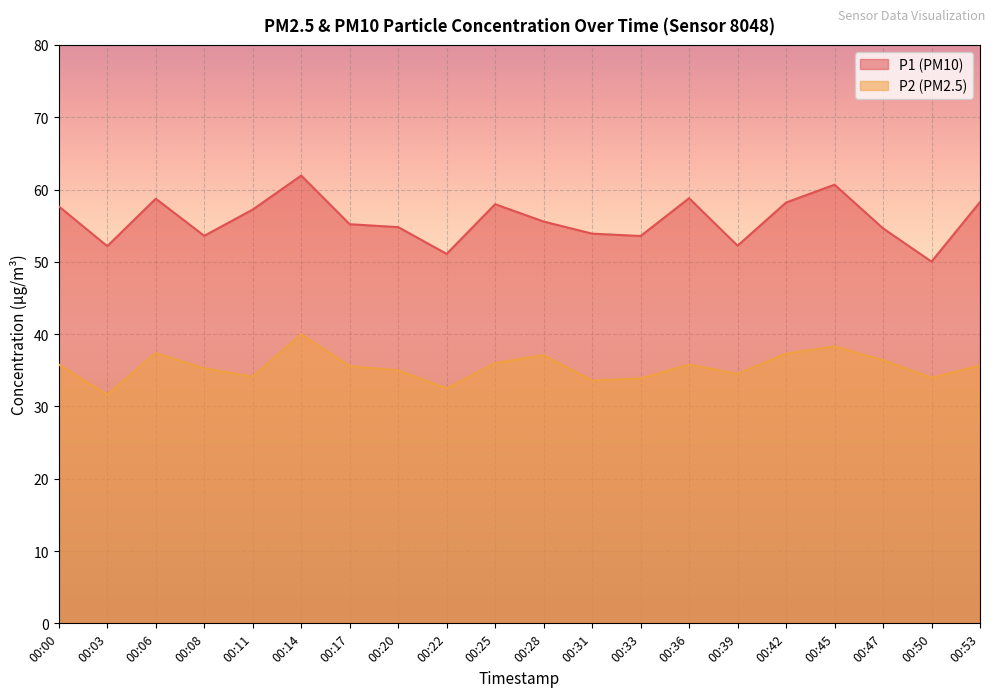

The value of P1 at 00:08 is 92.8. True or false?

False